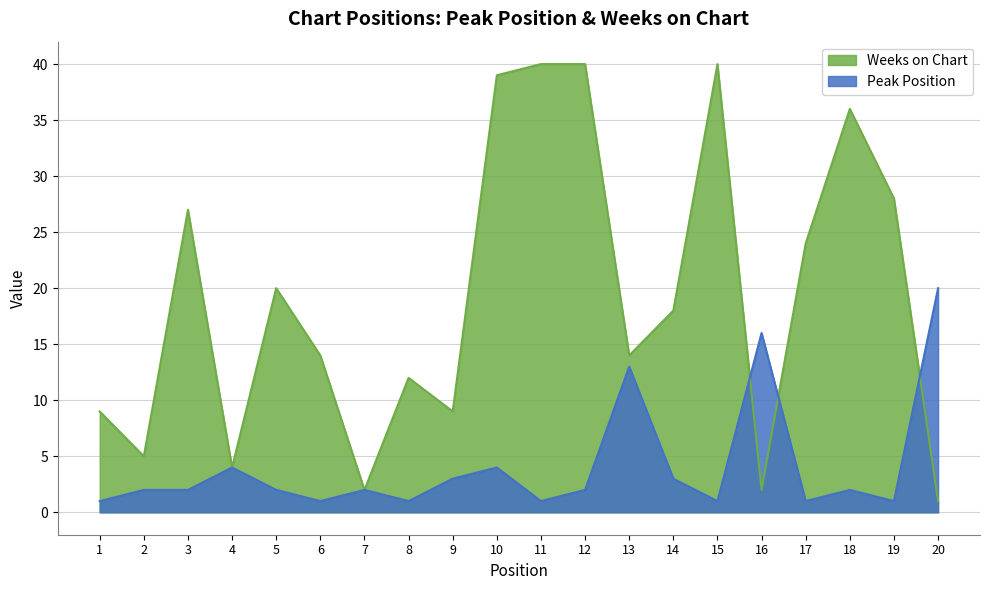

How many categories are shown in the chart?

20